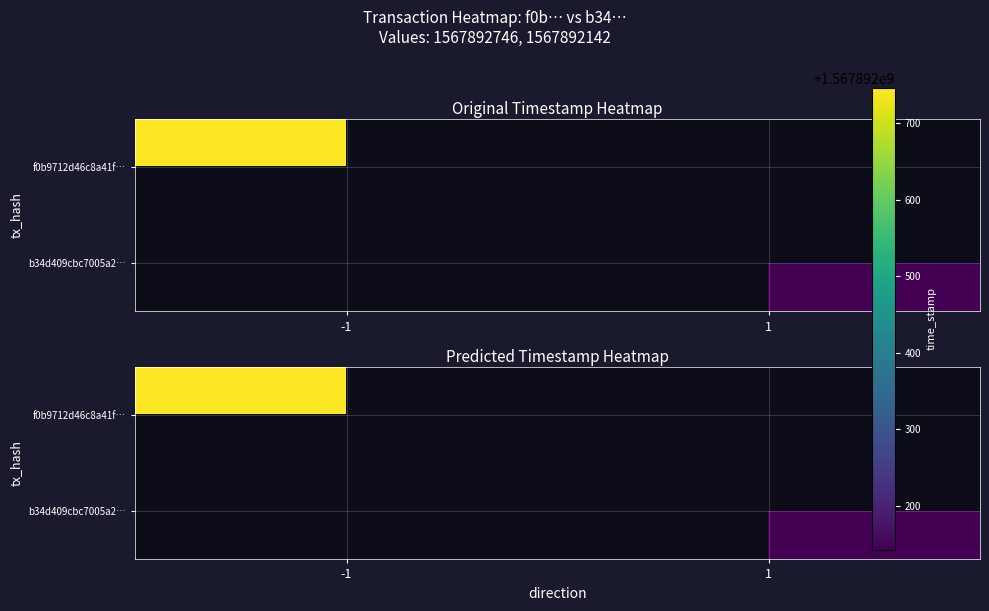

How many values in the f0b9712d46c8a41f4c5f39faa186dc2714327a2 series are below 1567892746?

1